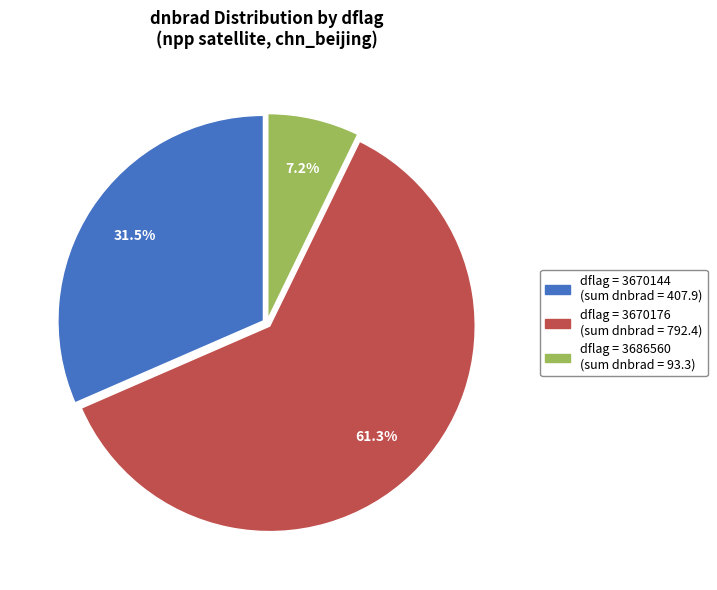

Does any single category account for the majority?

Yes